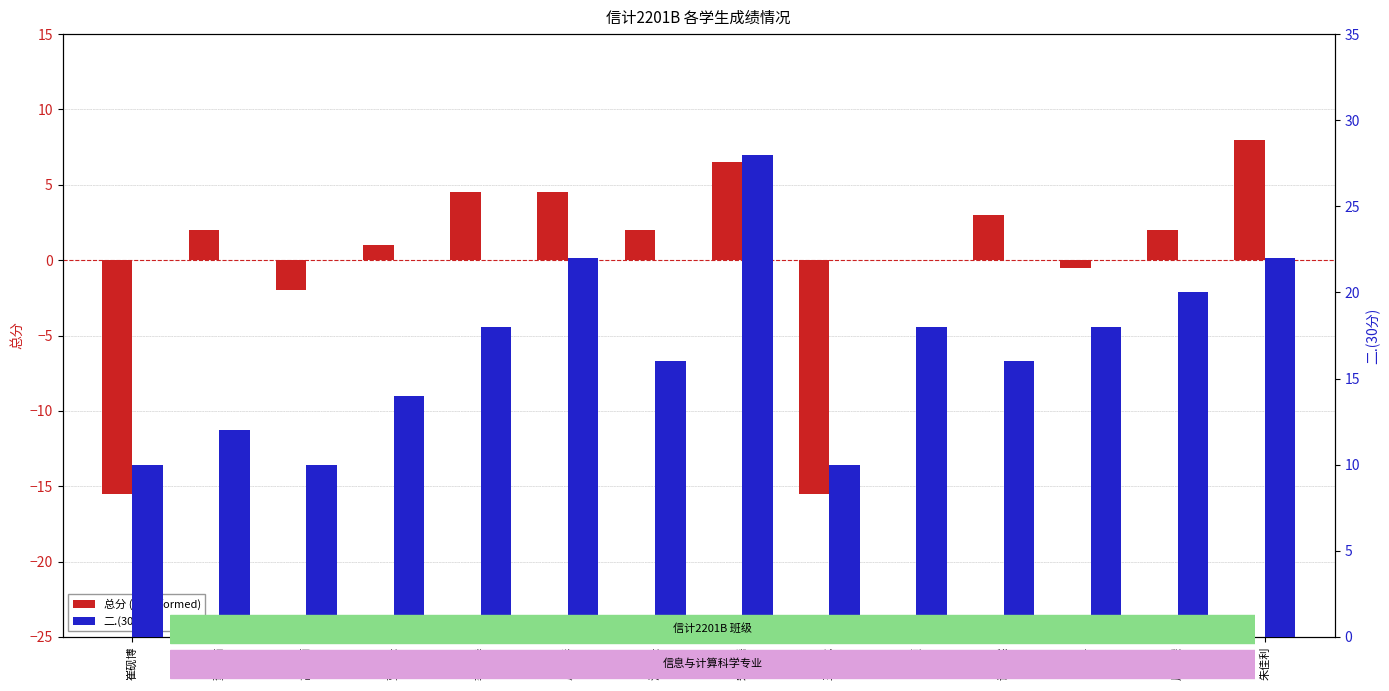

What are all the series names shown in the legend?

总分 (transformed), 二.(30分)